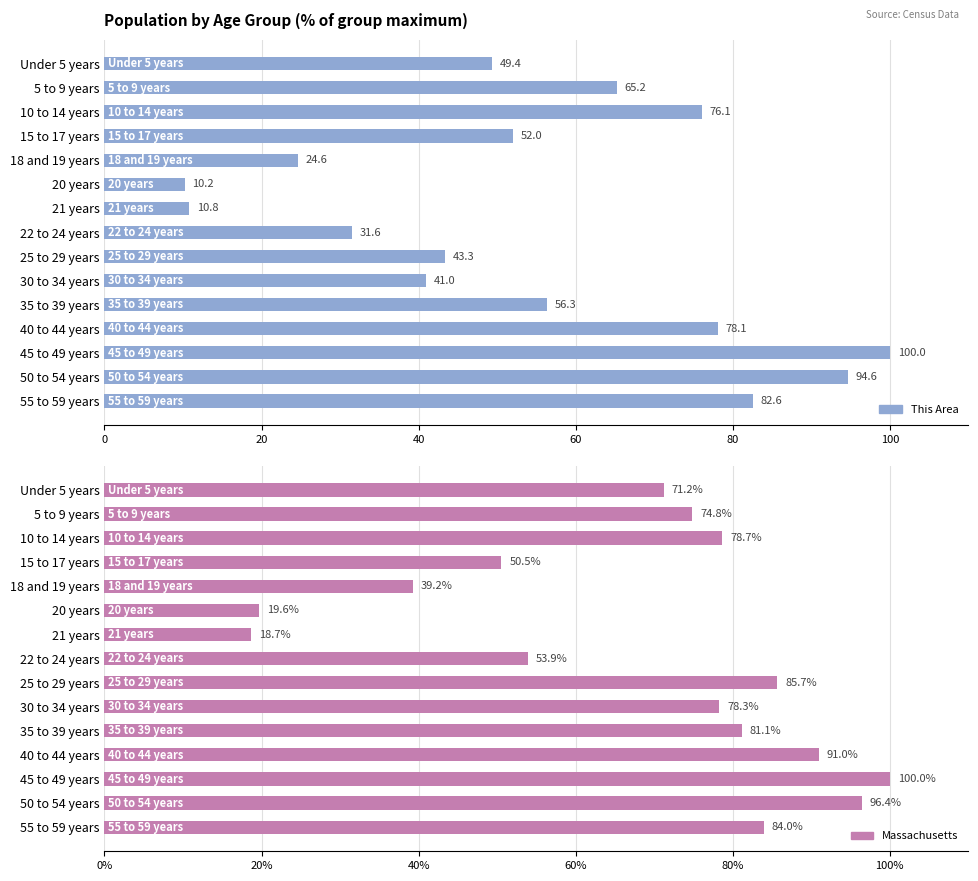

The value of Massachusetts at 50 to 54 years is 96.4. True or false?

True